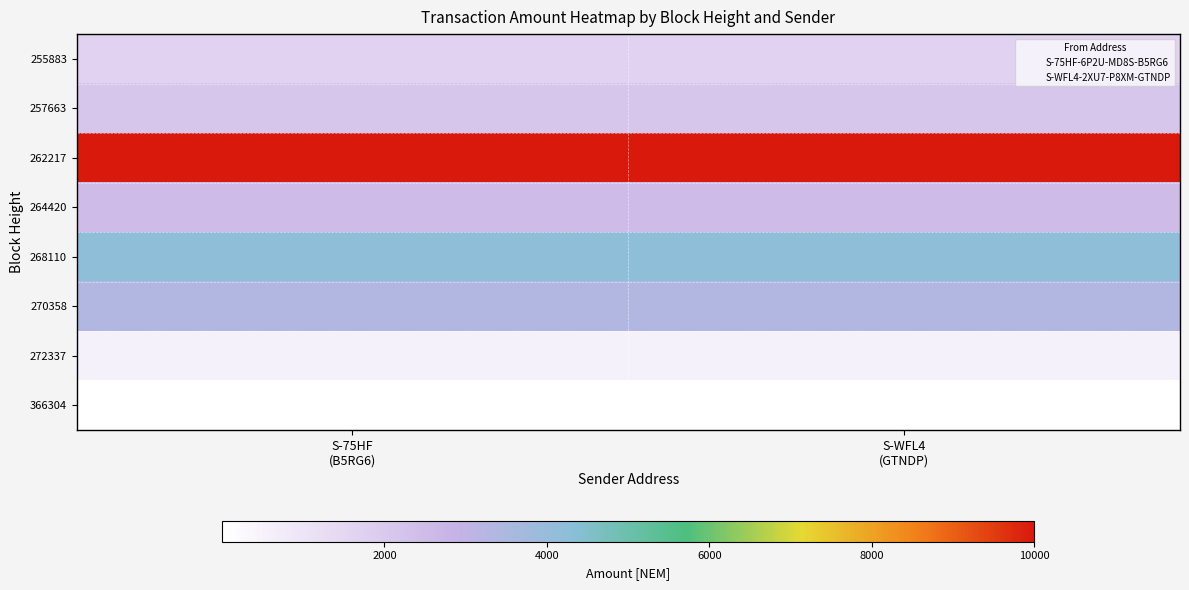

Between S-WFL4
(GTNDP) and S-75HF
(B5RG6), which is larger?

S-75HF
(B5RG6)